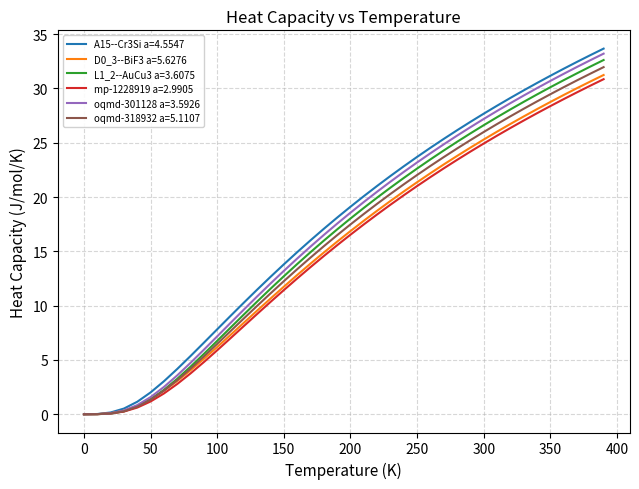

Which series has the largest range (max minus min)?

A15--Cr3Si a=4.5547